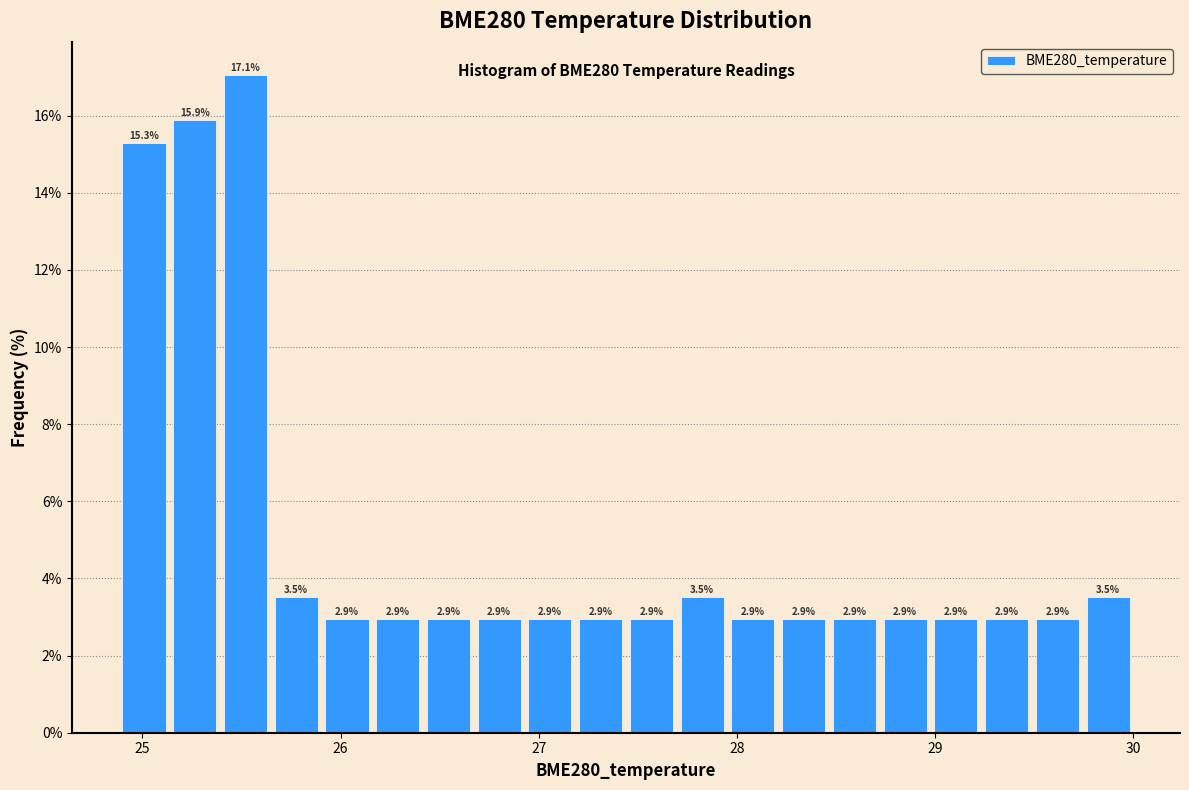

Read against the x-axis, roughly where is the centre of the tallest bar?

25.5